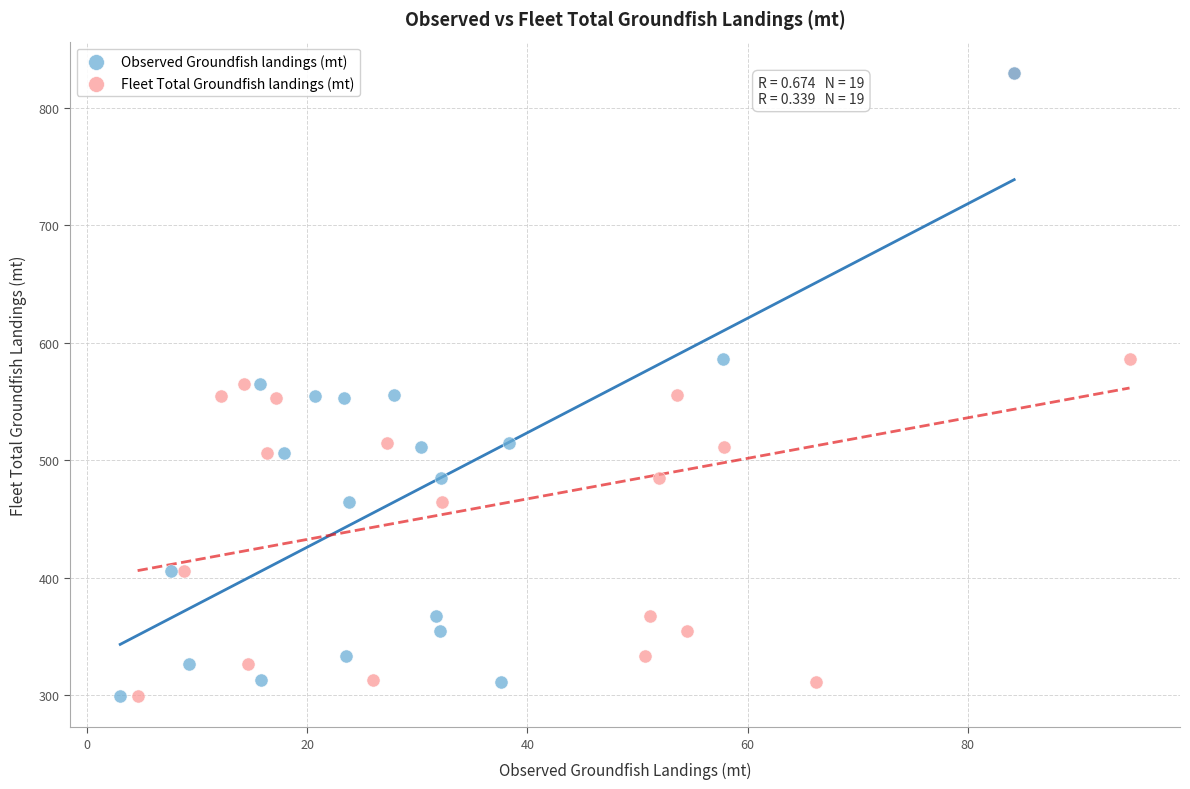

What are all the series names shown in the legend?

Observed Groundfish landings (mt), Fleet Total Groundfish landings (mt)